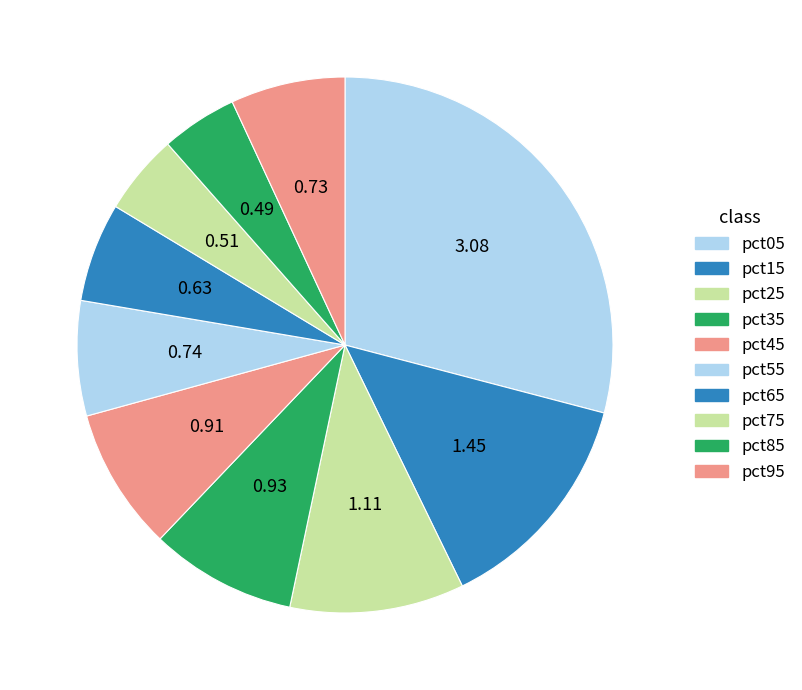

What percentage is NOT represented by pct25?

89.5%